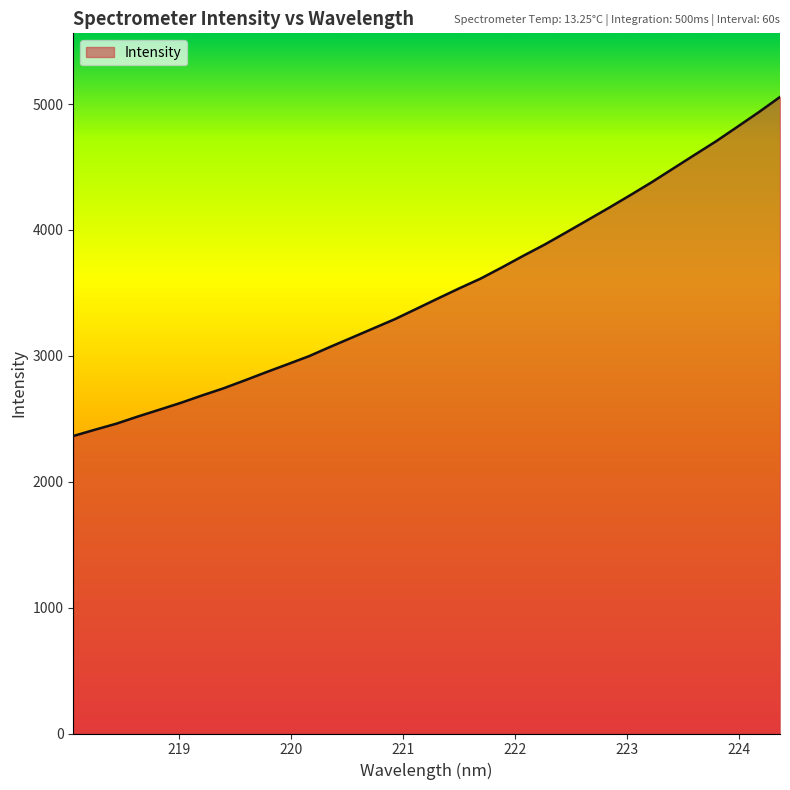

What is the greatest value displayed?

5056.7